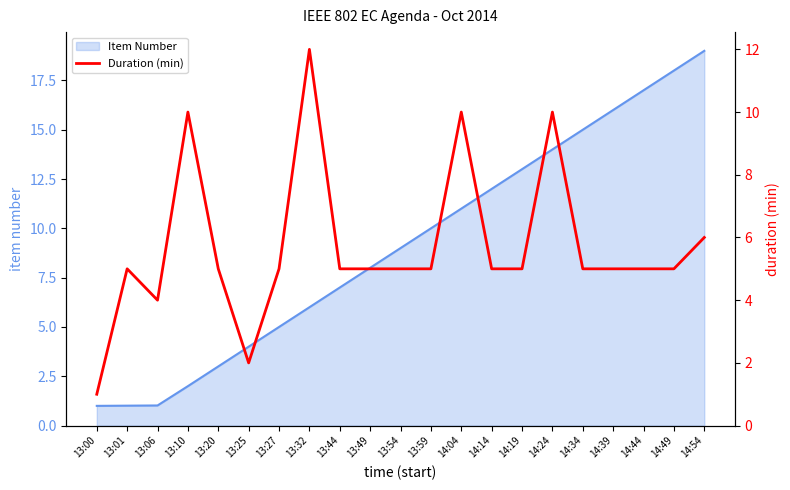

The Item Number series shows 28.3 at 14:54. True or false?

False